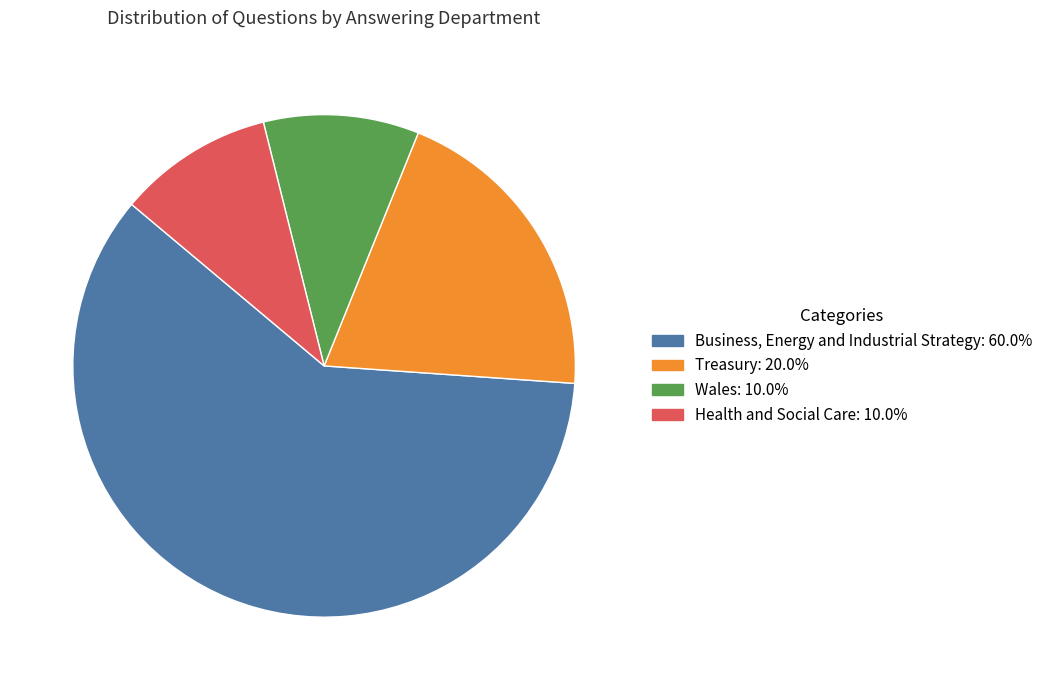

Do Treasury: 20.0% and Health and Social Care: 10.0% together represent more than half of the pie?

No